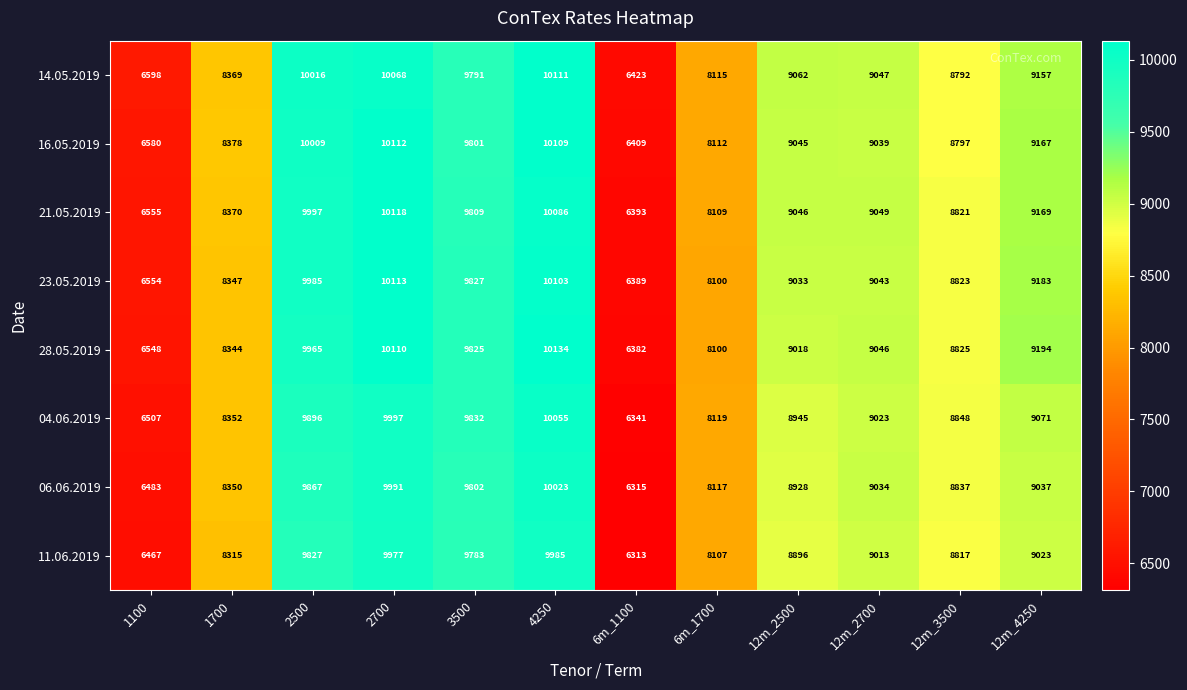

What is the maximum value shown in the chart?

10134